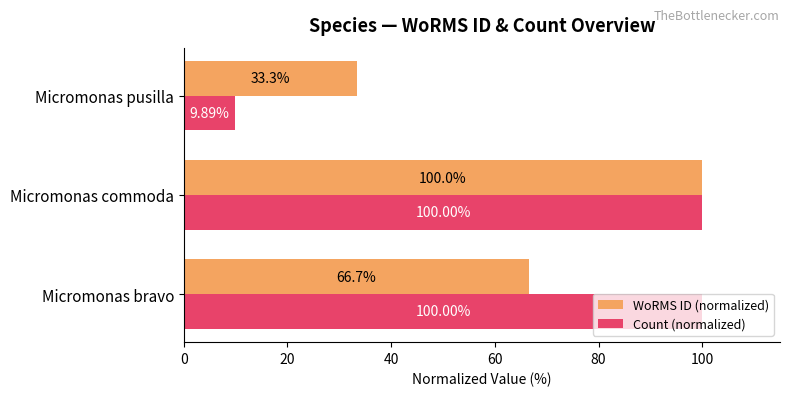

How many data points in WoRMS ID (normalized) are less than 66?

1